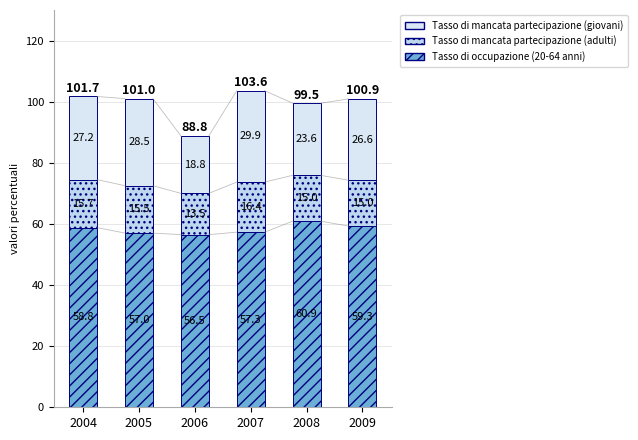

What are all the series names shown in the legend?

Tasso di mancata partecipazione (giovani), Tasso di mancata partecipazione (adulti), Tasso di occupazione (20-64 anni)